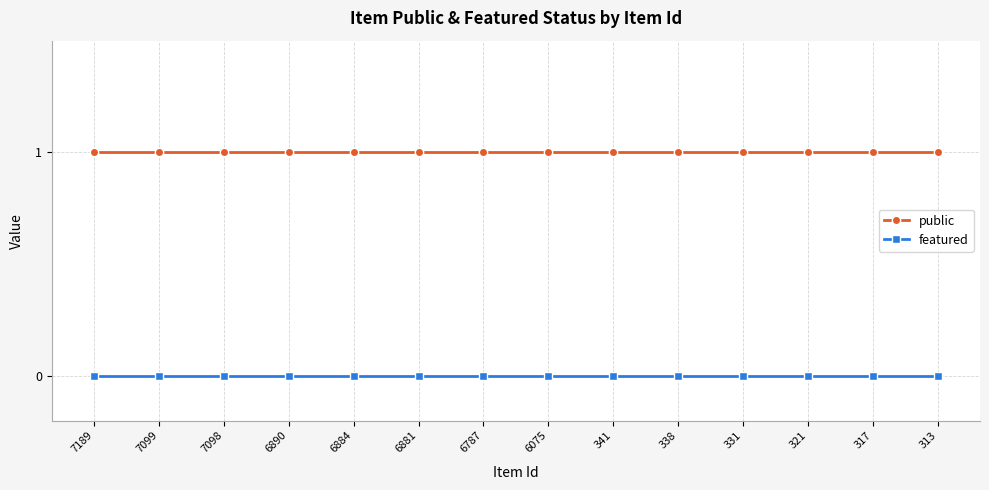

What is the sum of all public values?

14